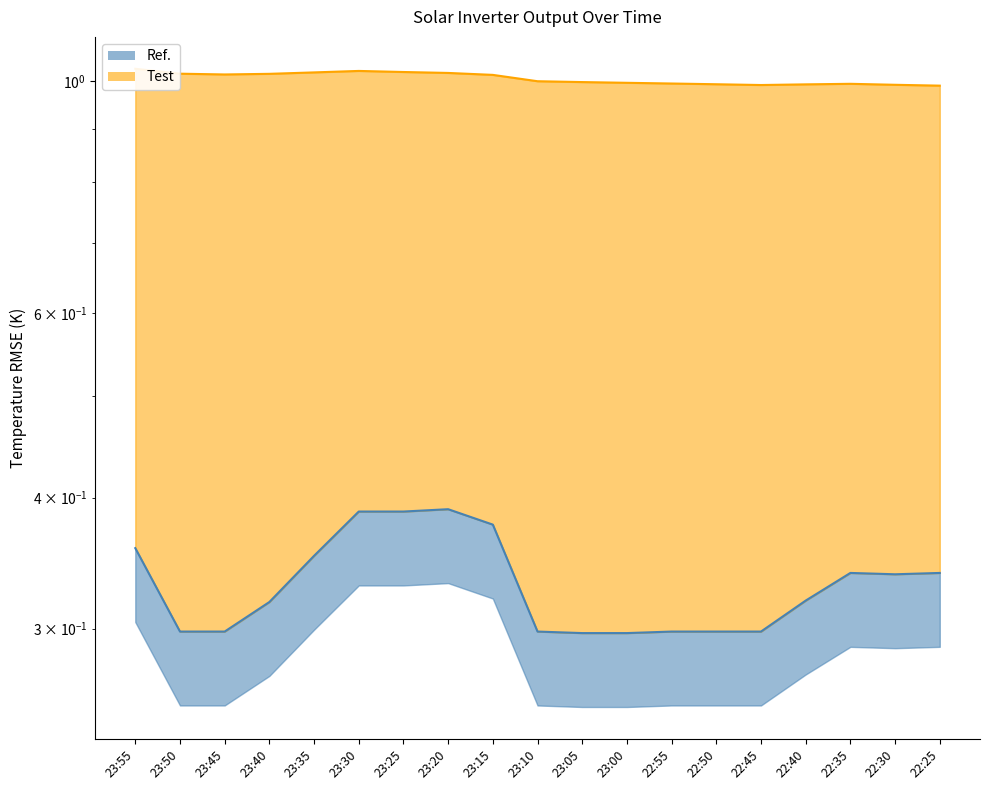

How many values are between 0 and 1?

19